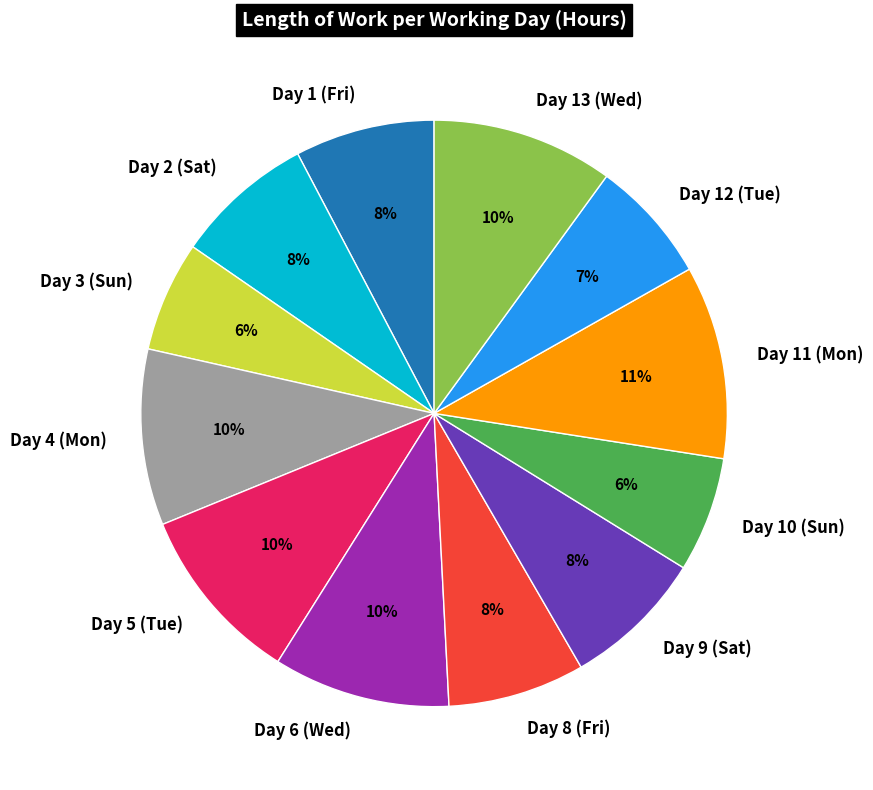

What is the ratio of the value at Day 8 (Fri) to the value at Day 2 (Sat)?

1.0